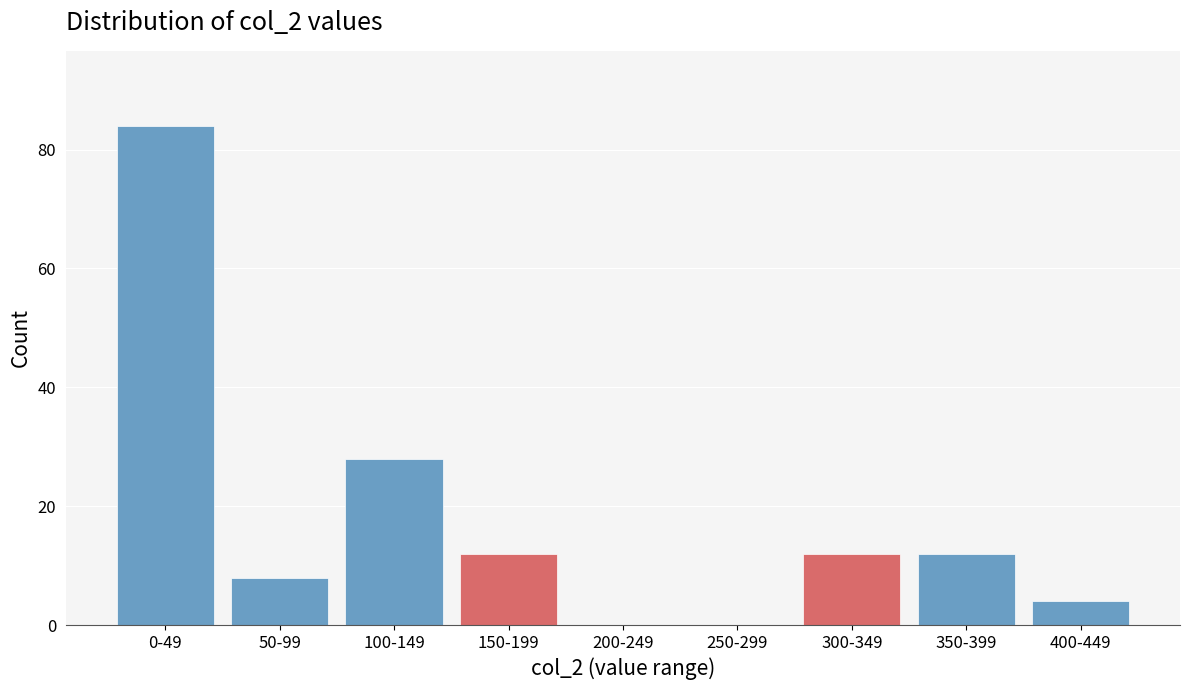

Reading right to left, list all the values displayed in this chart.

400-449=4	350-399=12	300-349=12	250-299=0	200-249=0	150-199=12	100-149=28	50-99=8	0-49=84